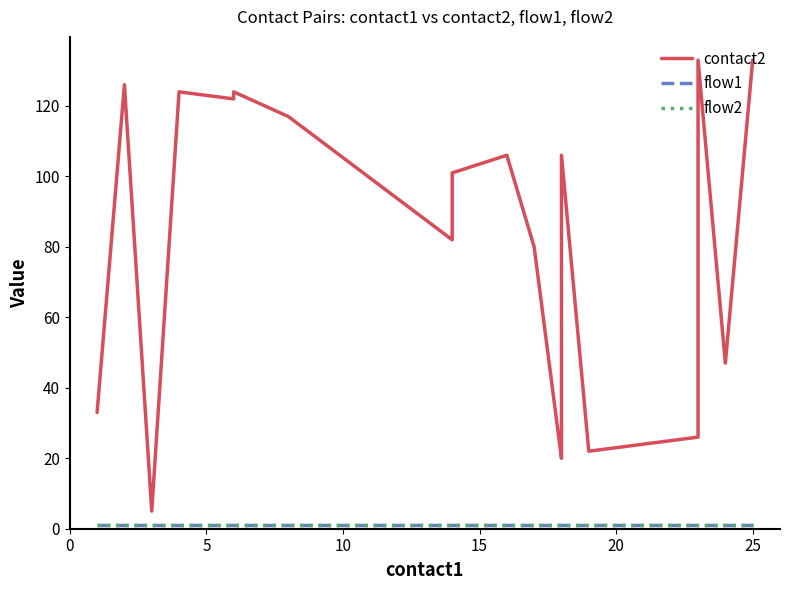

Reading left to right, transcribe all the data shown in this chart.

contact2: 33	126	5	124	122	124	117	82	101	106	80	20	21	106	22	23	26	133	47	133
flow1: 1	1	1	1	1	1	1	1	1	1	1	1	1	1	1	1	1	1	1	1
flow2: 1	1	1	1	1	1	1	1	1	1	1	1	1	1	1	1	1	1	1	1